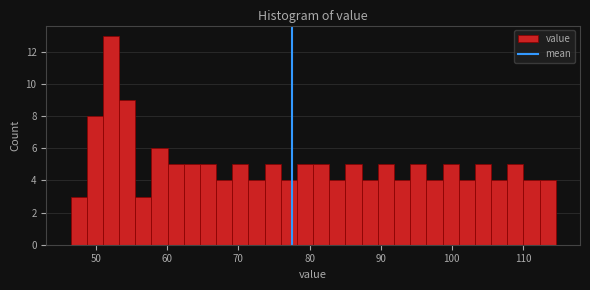

Around what value on the x-axis is the tallest bar? Give the approximate position of its centre, as read against the axis.

52